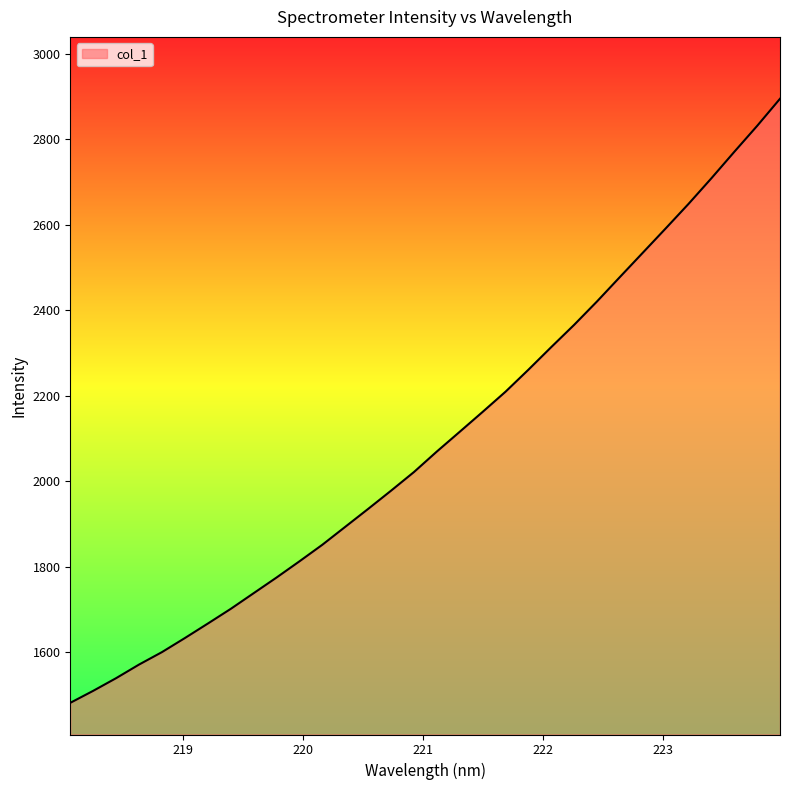

What is the difference between the maximum and minimum values?

1413.3